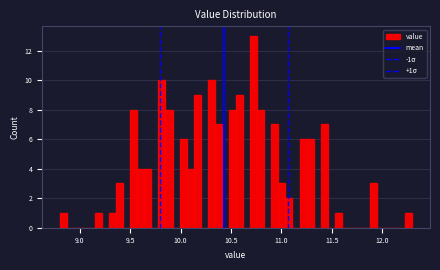

Read against the x-axis, roughly where is the centre of the tallest bar?

10.75